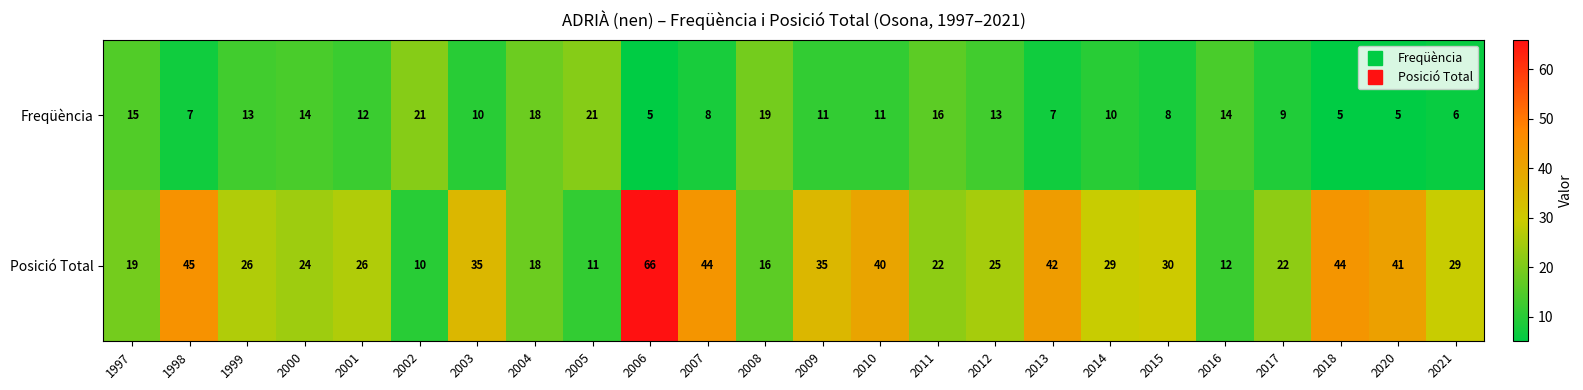

Which series changed the most between 2018 and 2021?

Posició Total